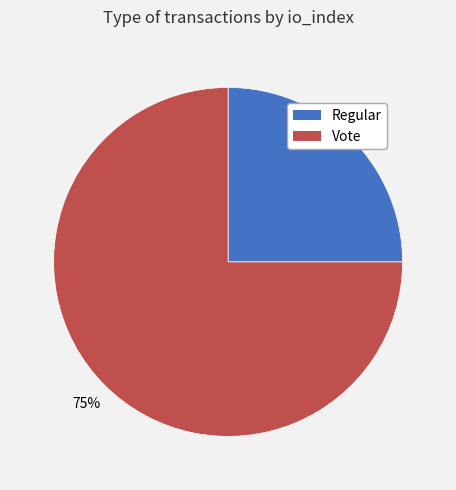

What percentage is the Regular slice, to the nearest percent?

25%